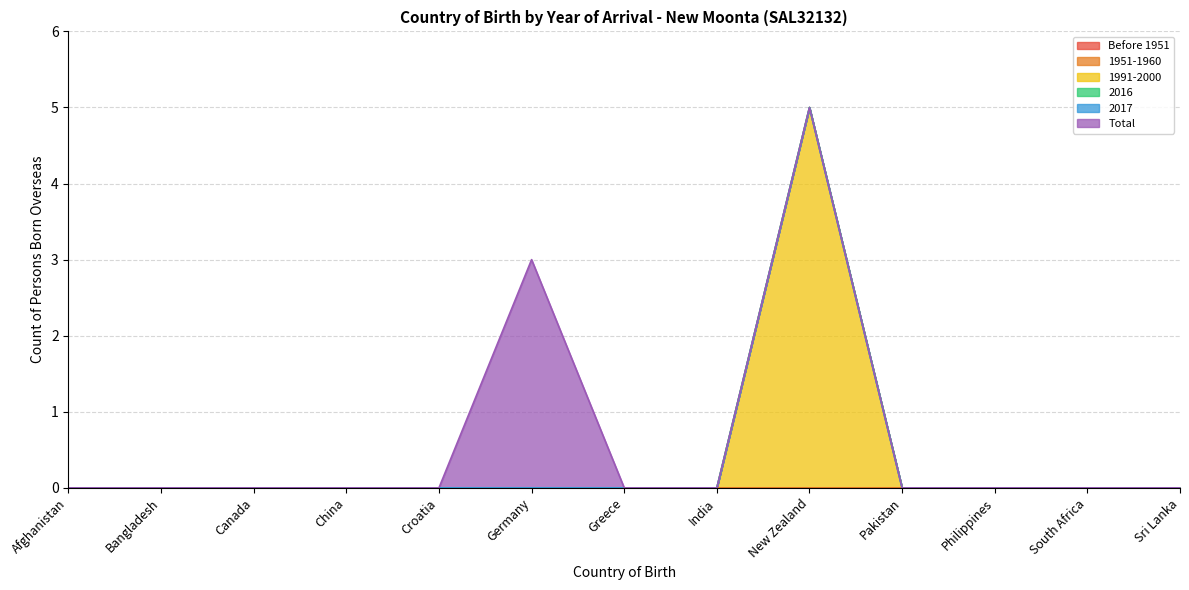

Reading left to right, list all the values displayed in this chart.

Before 1951: Afghanistan=0	Bangladesh=0	Canada=0	China=0	Croatia=0	Germany=0	Greece=0	India=0	New Zealand=0	Pakistan=0	Philippines=0	South Africa=0	Sri Lanka=0
1951-1960: Afghanistan=0	Bangladesh=0	Canada=0	China=0	Croatia=0	Germany=0	Greece=0	India=0	New Zealand=0	Pakistan=0	Philippines=0	South Africa=0	Sri Lanka=0
1991-2000: Afghanistan=0	Bangladesh=0	Canada=0	China=0	Croatia=0	Germany=0	Greece=0	India=0	New Zealand=5	Pakistan=0	Philippines=0	South Africa=0	Sri Lanka=0
2016: Afghanistan=0	Bangladesh=0	Canada=0	China=0	Croatia=0	Germany=0	Greece=0	India=0	New Zealand=0	Pakistan=0	Philippines=0	South Africa=0	Sri Lanka=0
2017: Afghanistan=0	Bangladesh=0	Canada=0	China=0	Croatia=0	Germany=0	Greece=0	India=0	New Zealand=0	Pakistan=0	Philippines=0	South Africa=0	Sri Lanka=0
Total: Afghanistan=0	Bangladesh=0	Canada=0	China=0	Croatia=0	Germany=3	Greece=0	India=0	New Zealand=0	Pakistan=0	Philippines=0	South Africa=0	Sri Lanka=0